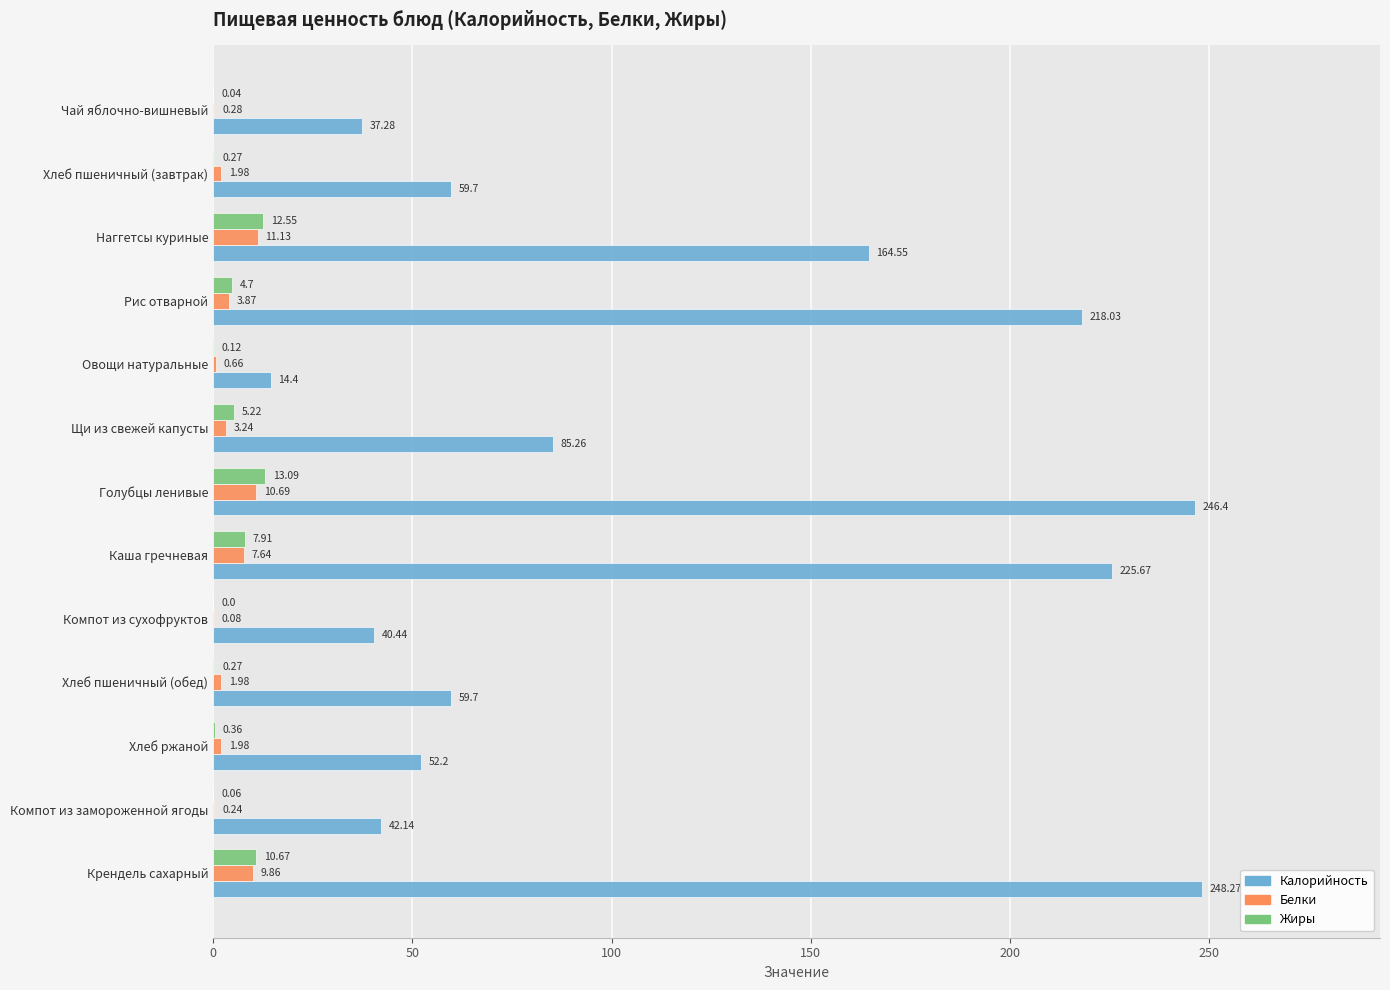

Where is Белки nearest to the value 5?

Рис отварной